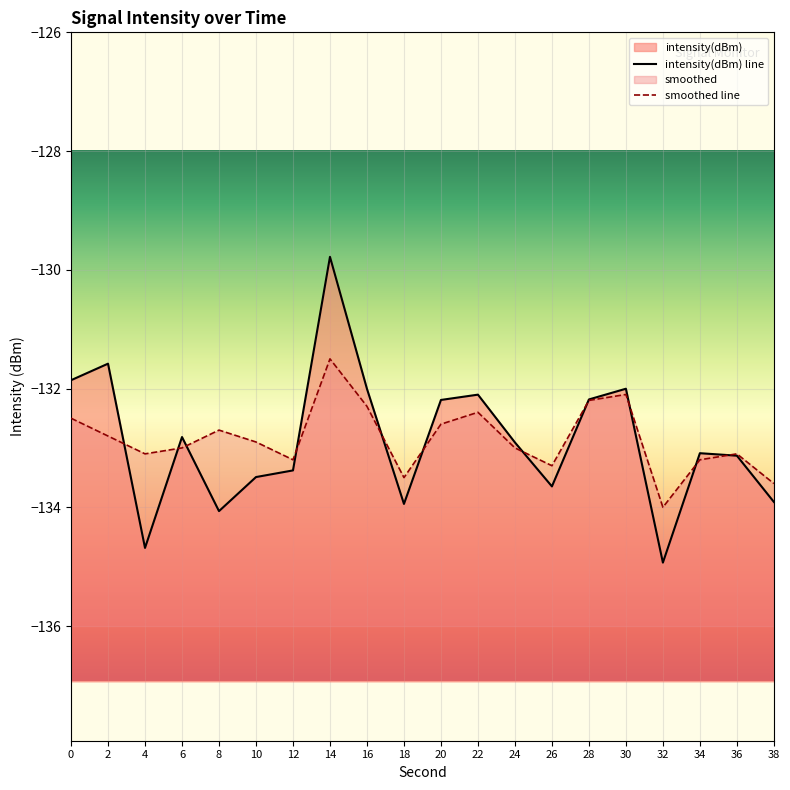

True or false: smoothed and intensity(dBm) intersect in this chart.

True